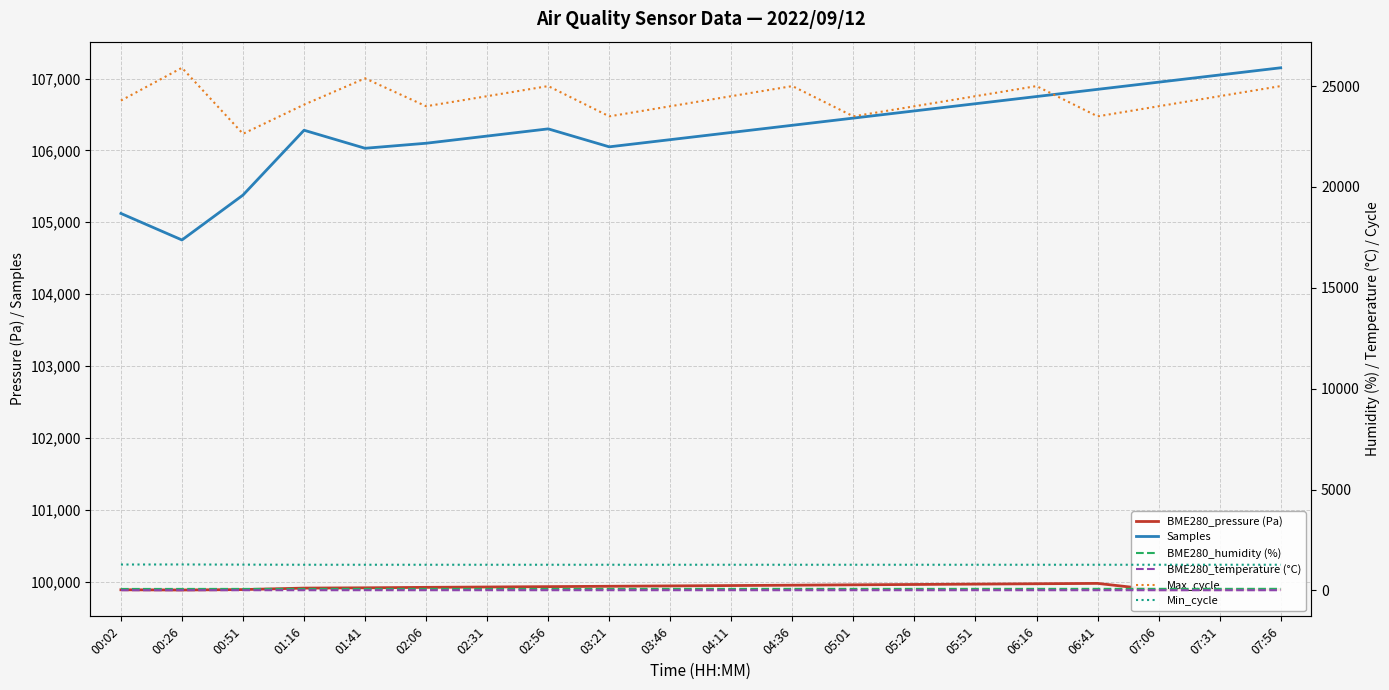

What are all the series names shown in the legend?

BME280_pressure (Pa), Samples, BME280_humidity (%), BME280_temperature (°C), Max_cycle, Min_cycle